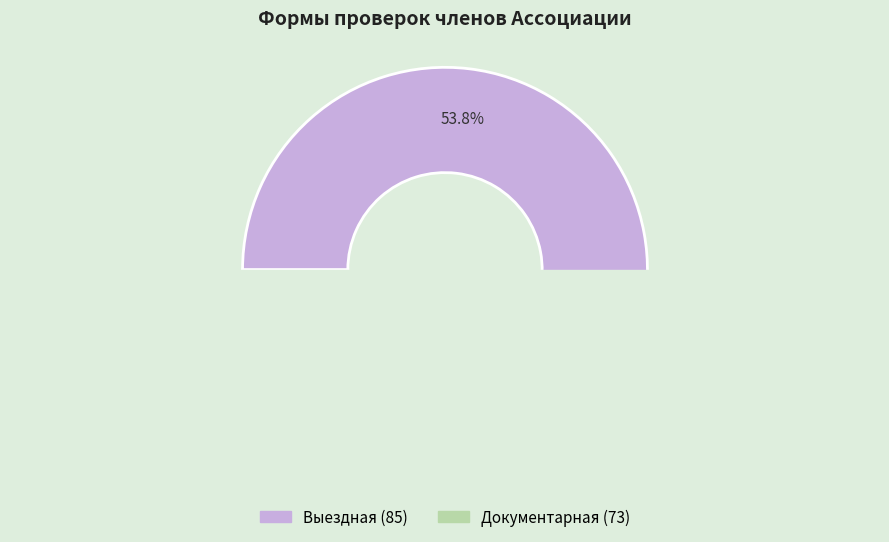

What percentage is NOT represented by Документарная?

53.8%